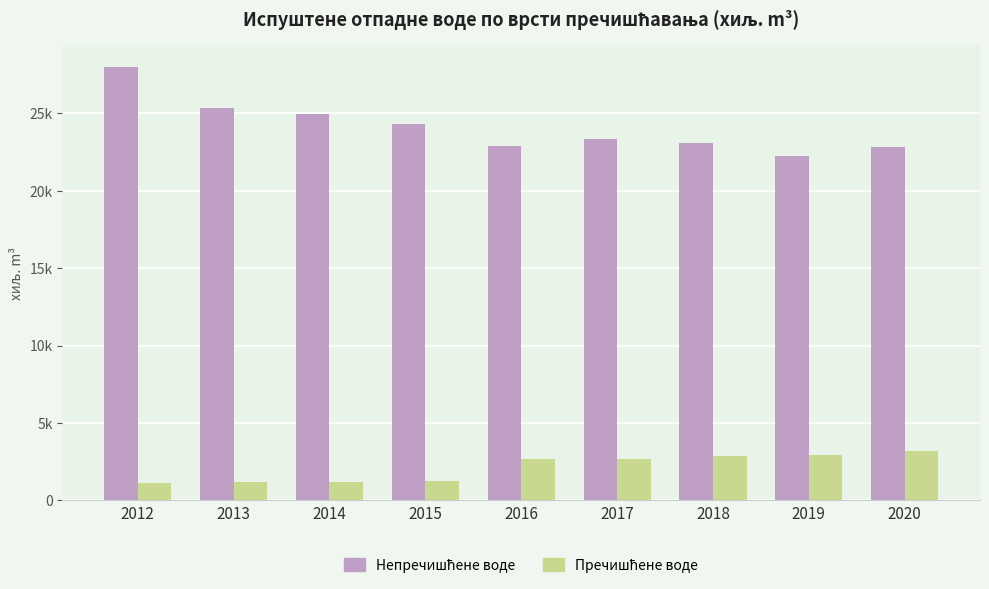

The value of Пречишћене воде at 2019 is 2936. True or false?

True